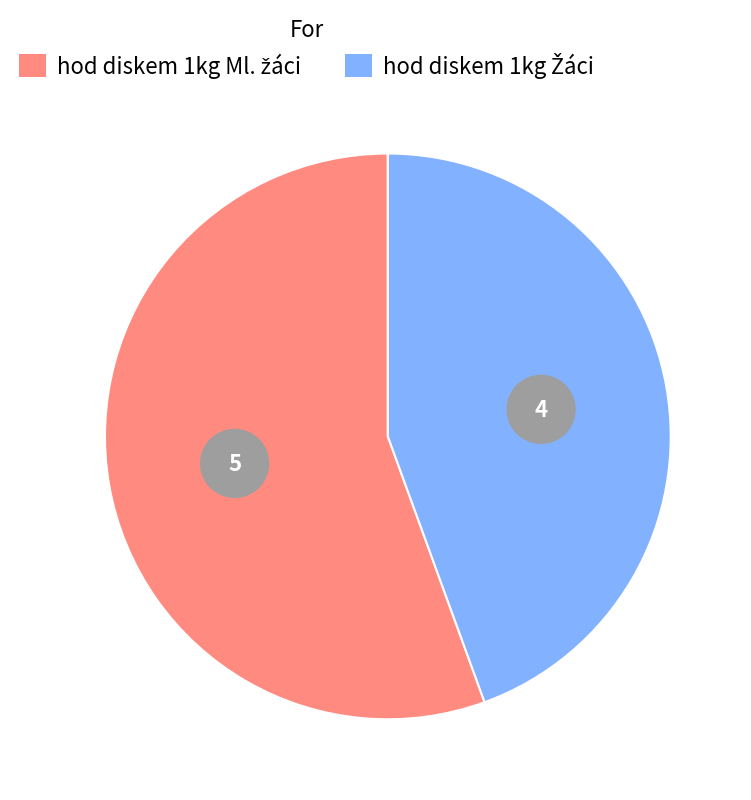

How many slices are in this pie chart?

2